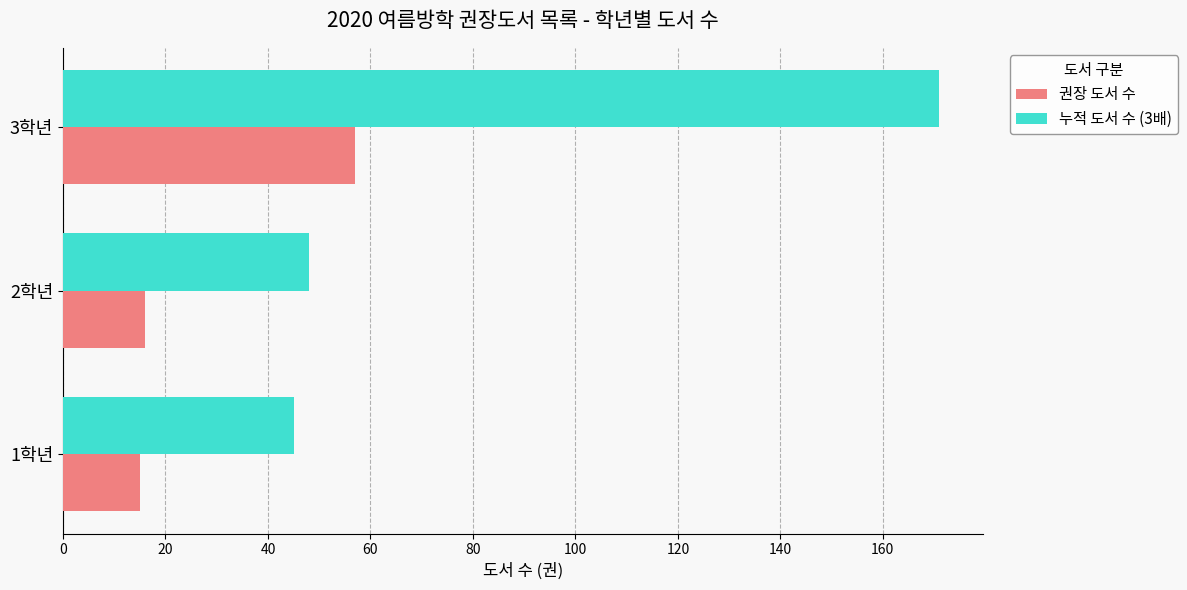

List the series in order of their peak value, highest first.

누적 도서 수 (3배), 권장 도서 수